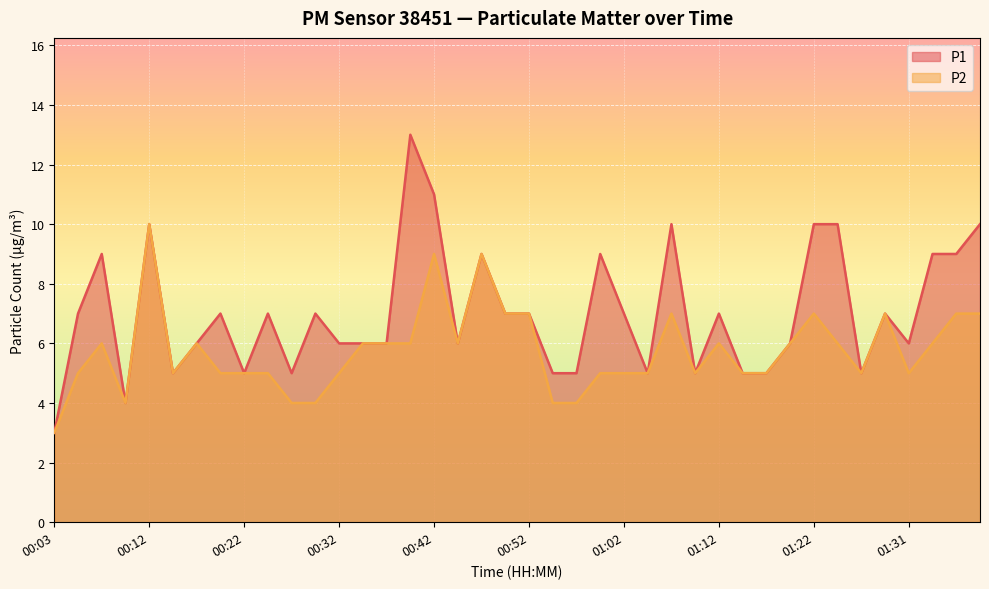

List the labels in order of P1 value, smallest first.

00:03, 00:10, 00:15, 00:22, 00:27, 00:54, 00:57, 01:04, 01:09, 01:14, 01:17, 01:26, 00:17, 00:32, 00:35, 00:37, 00:45, 01:19, 01:31, 00:05, 00:20, 00:25, 00:30, 00:50, 00:52, 01:02, 01:12, 01:29, 00:07, 00:47, 00:59, 01:34, 01:36, 00:12, 01:07, 01:22, 01:24, 01:39, 00:42, 00:40